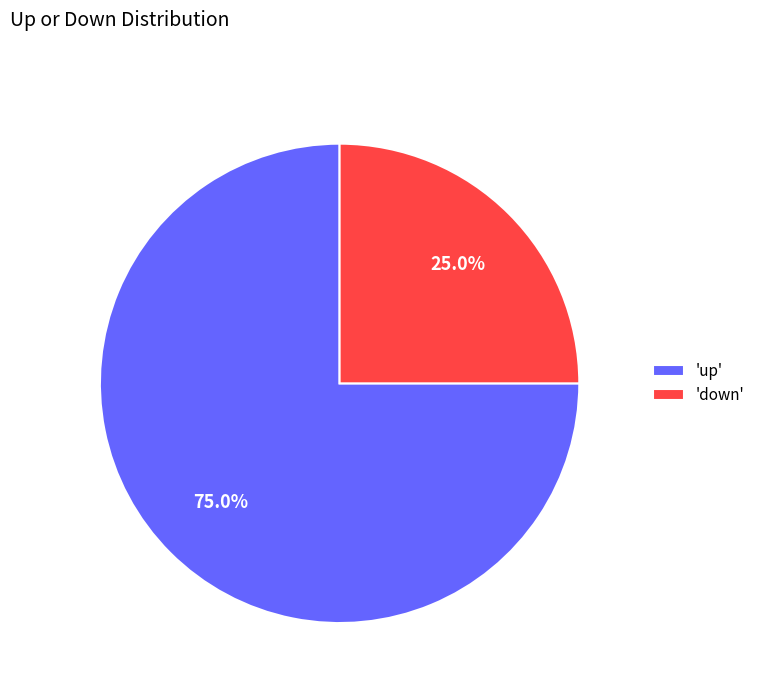

Approximately how many times larger is the value at 'down' compared to 'up'?

0.3